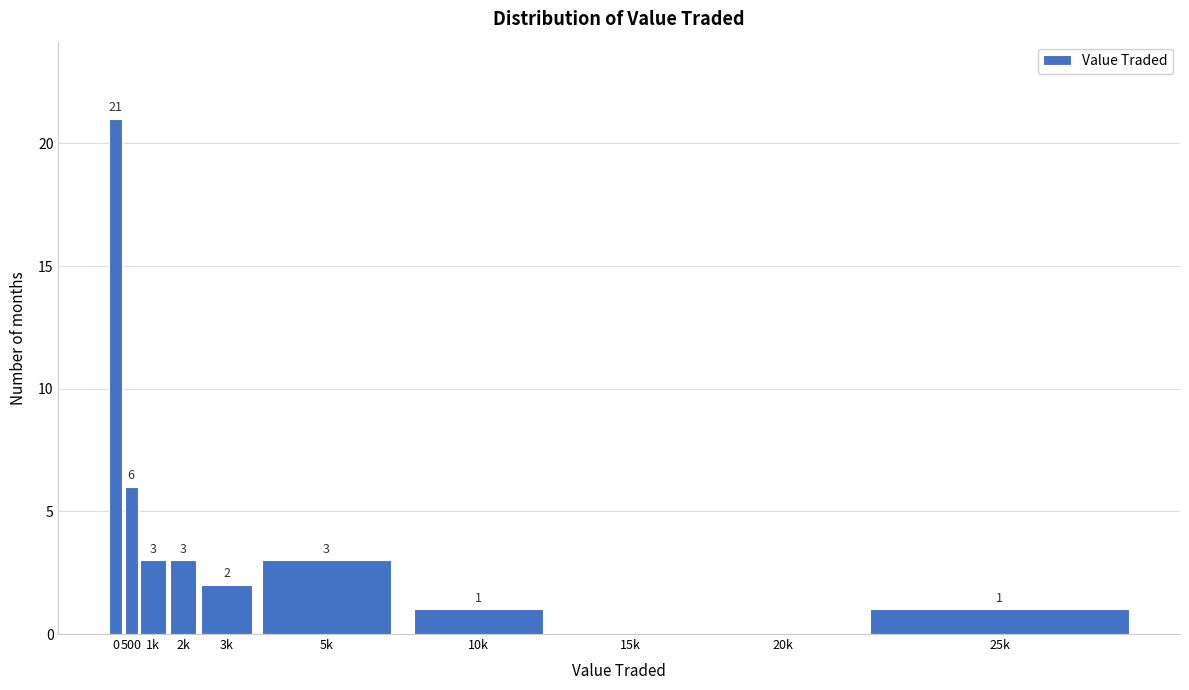

Reading right to left, what are all the values shown in this chart?

25k=1	20k=0	15k=0	10k=1	5k=3	3k=2	2k=3	1k=3	500=6	0=21